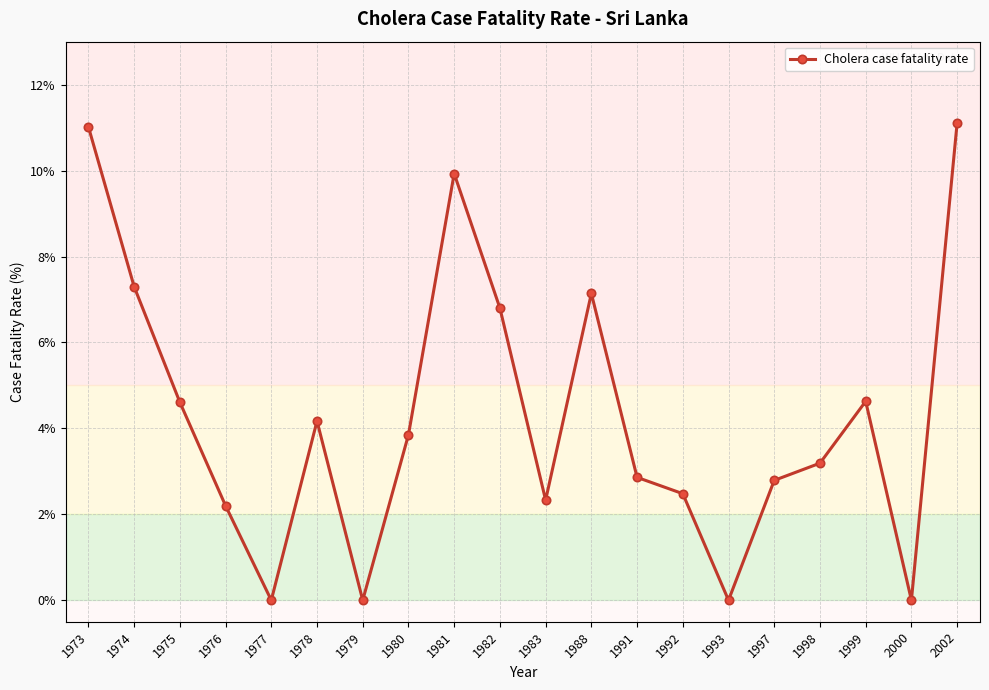

What is the value of the 18th point from the left?

4.6